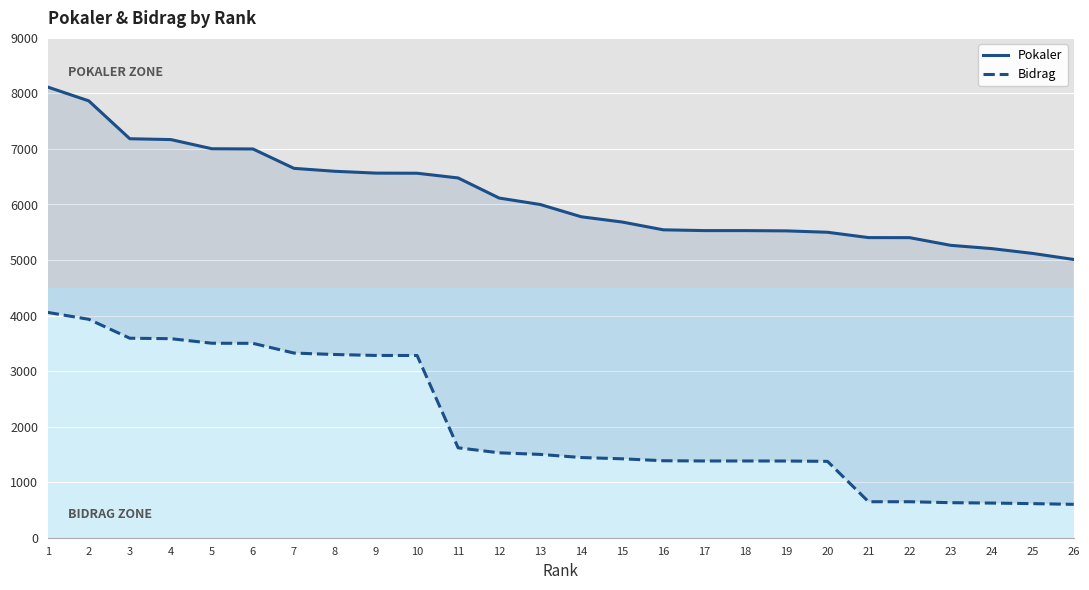

Rank the series by their average value, from highest to lowest.

Pokaler, Bidrag